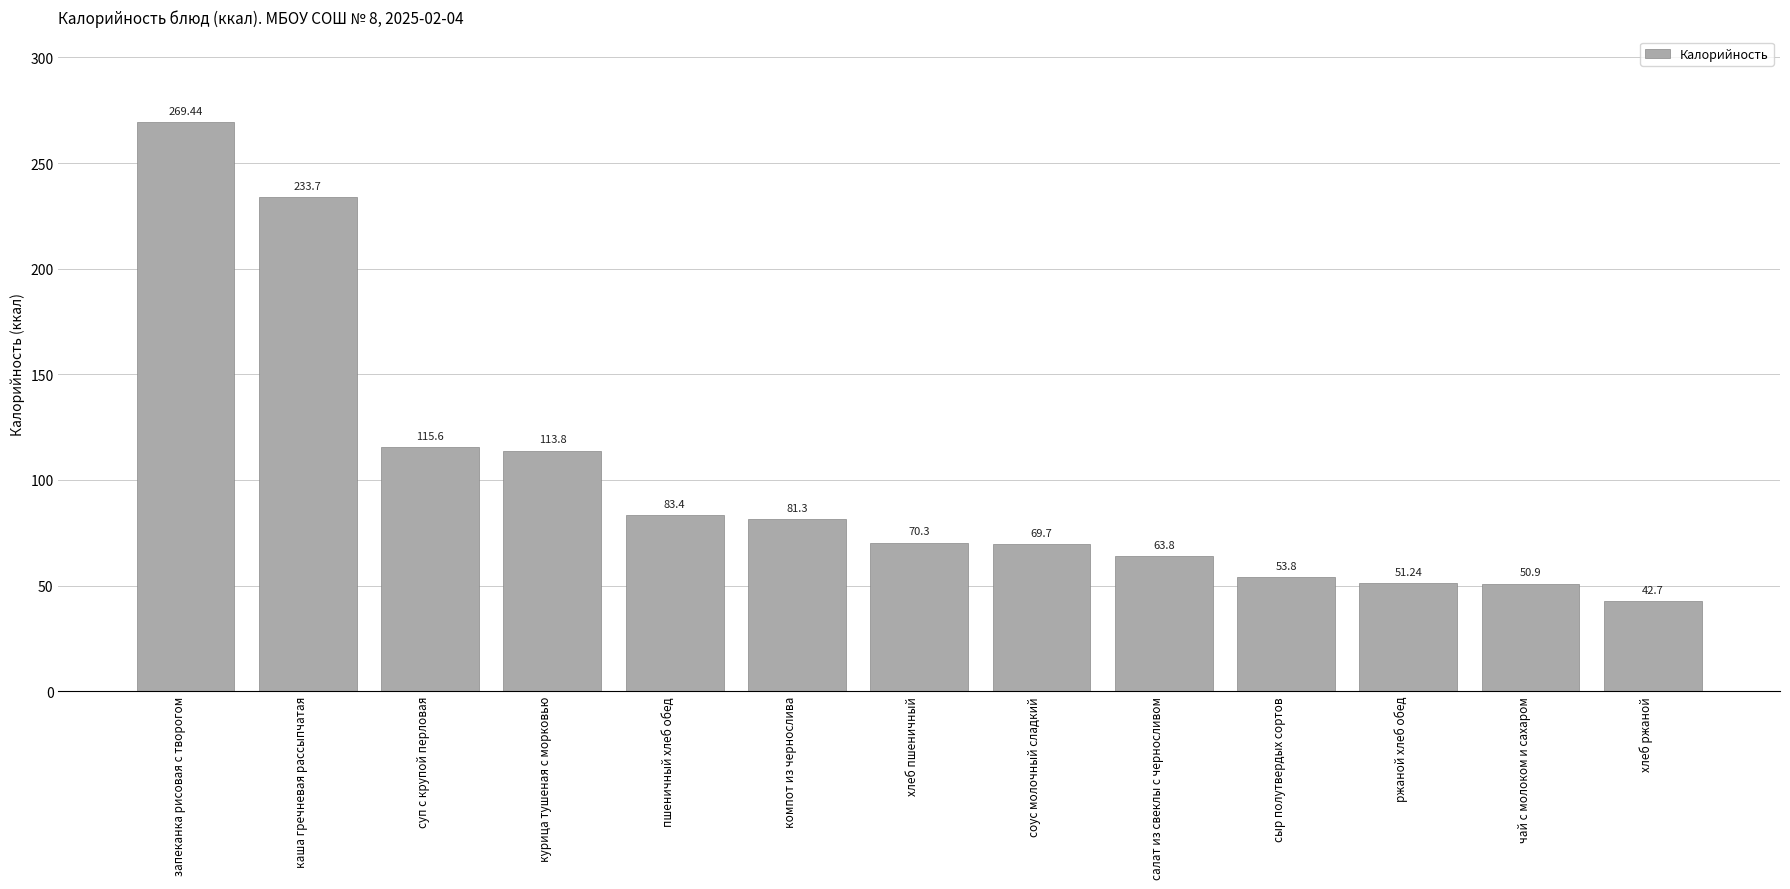

List the labels in order of value, largest first.

запеканка рисовая с творогом, каша гречневая рассыпчатая, суп с крупой перловая, курица тушеная с морковью, пшеничный хлеб обед, компот из чернослива, хлеб пшеничный, соус молочный сладкий, салат из свеклы с черносливом, сыр полутвердых сортов, ржаной хлеб обед, чай с молоком и сахаром, хлеб ржаной